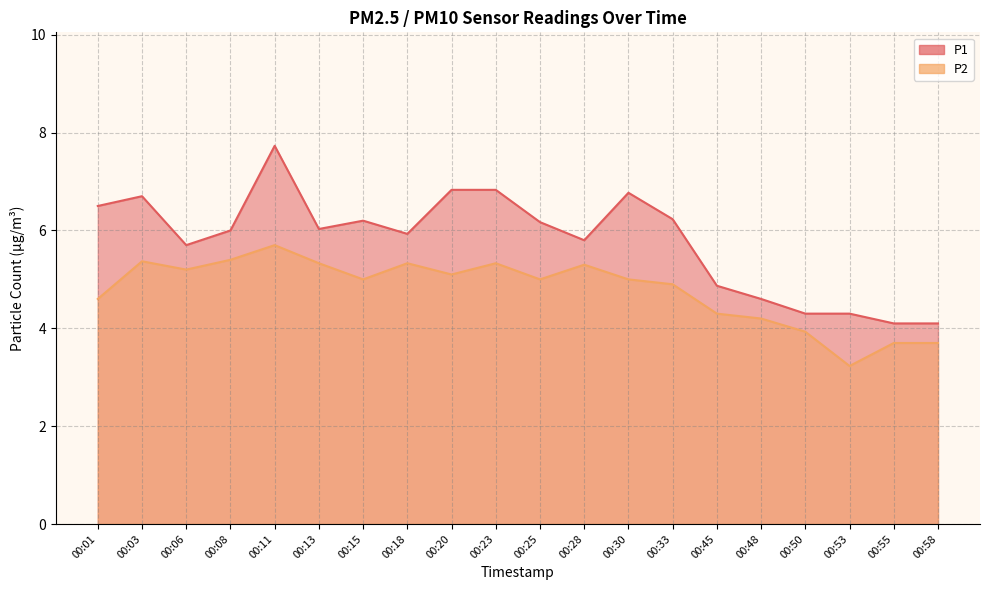

At 00:53, list the series in order from smallest to largest.

P2, P1